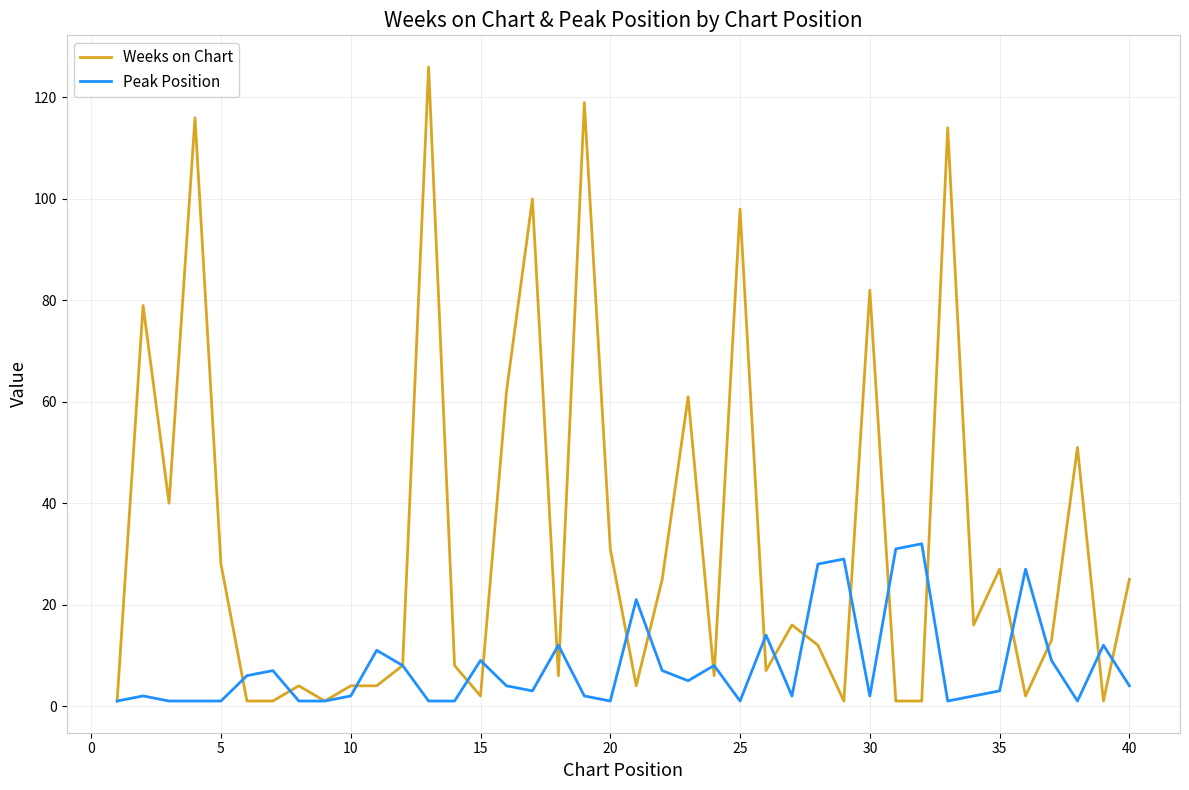

What is the greatest value displayed?

126